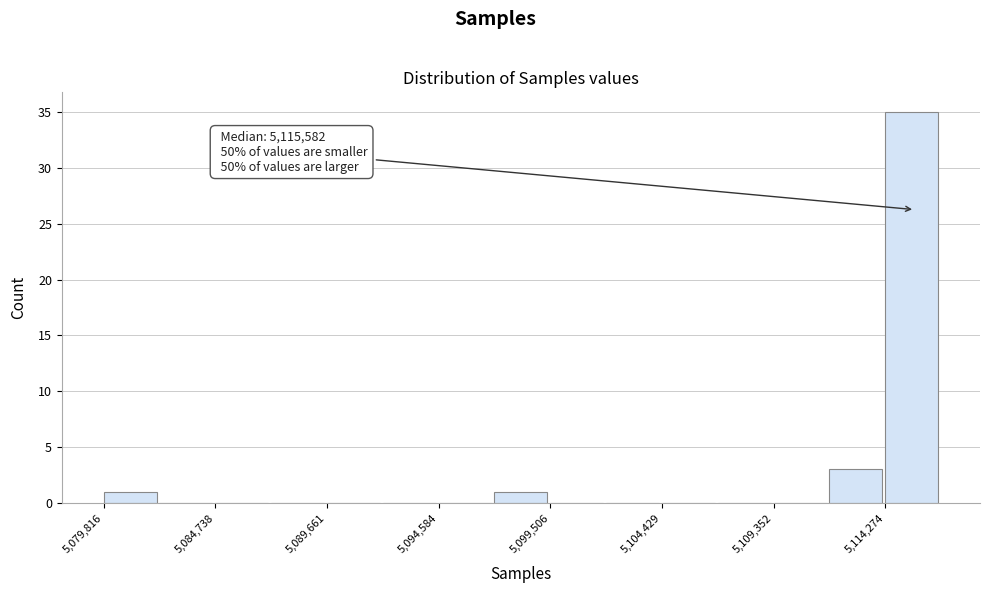

Over which range of the x-axis is the bar tallest?

5114500 to 5116500